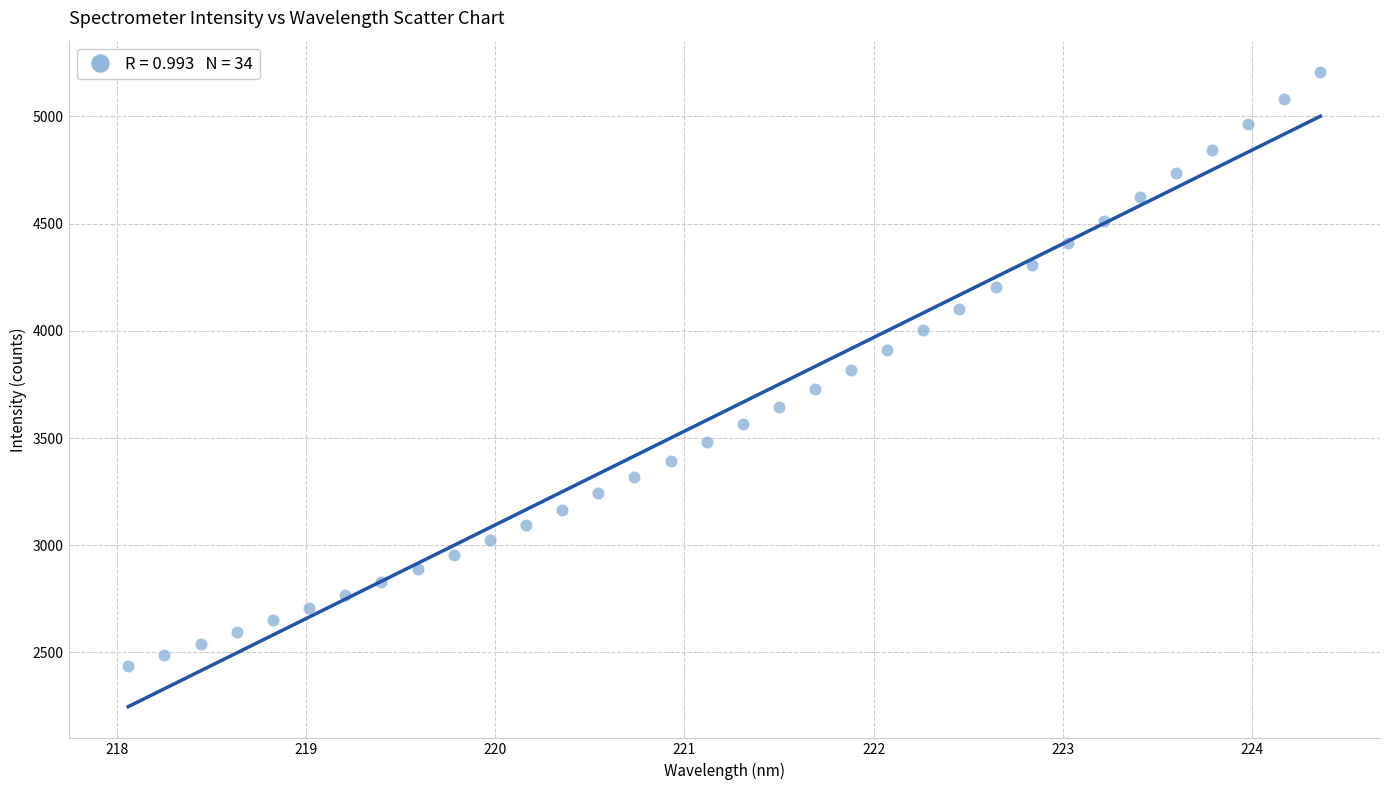

What is the range of Y values (max minus min)?

2769.0